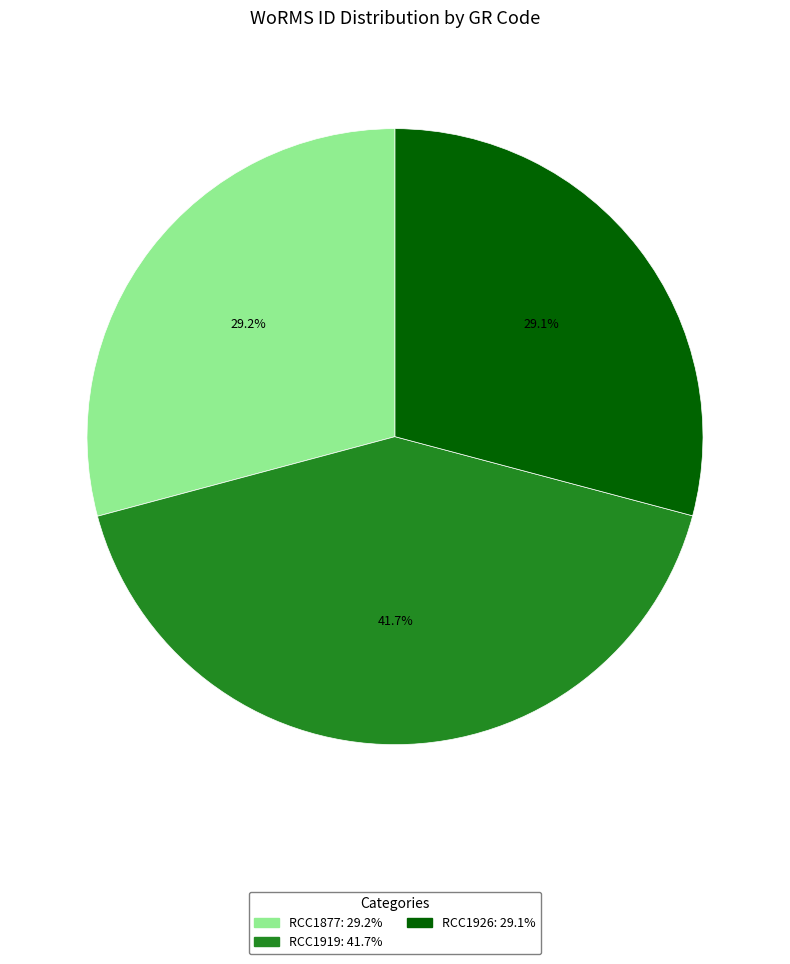

Does any single category account for the majority?

No